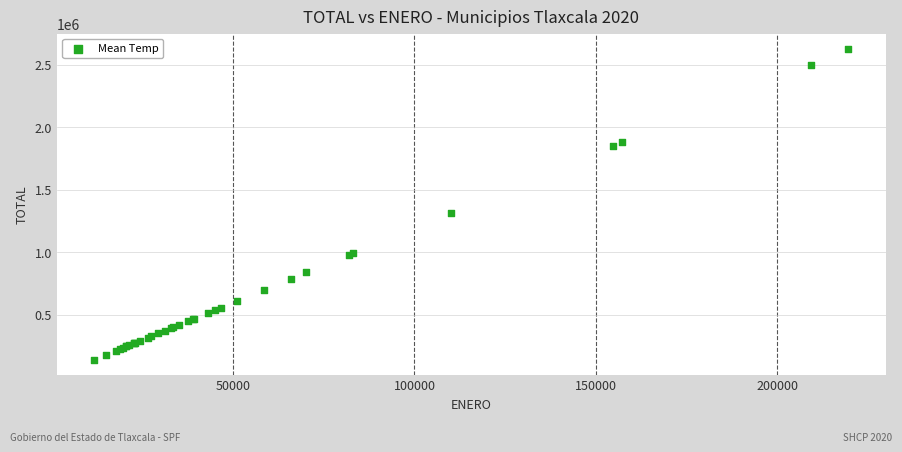

What Y value in the scatter plot is closest to 1383801?

1316203.0